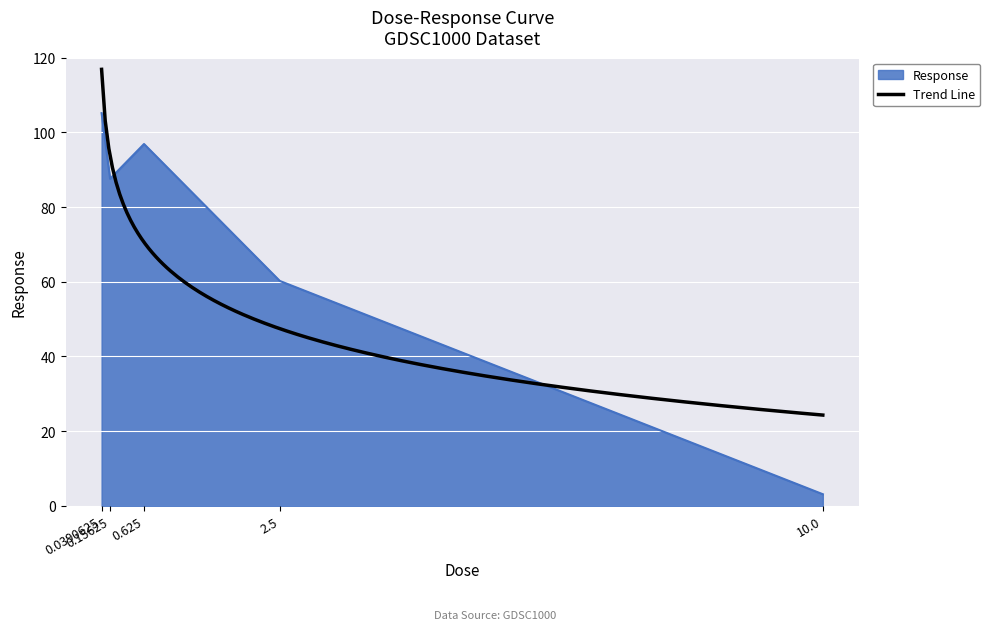

List the labels in order of value, largest first.

0.0390625, 0.625, 0.15625, 2.5, 10.0